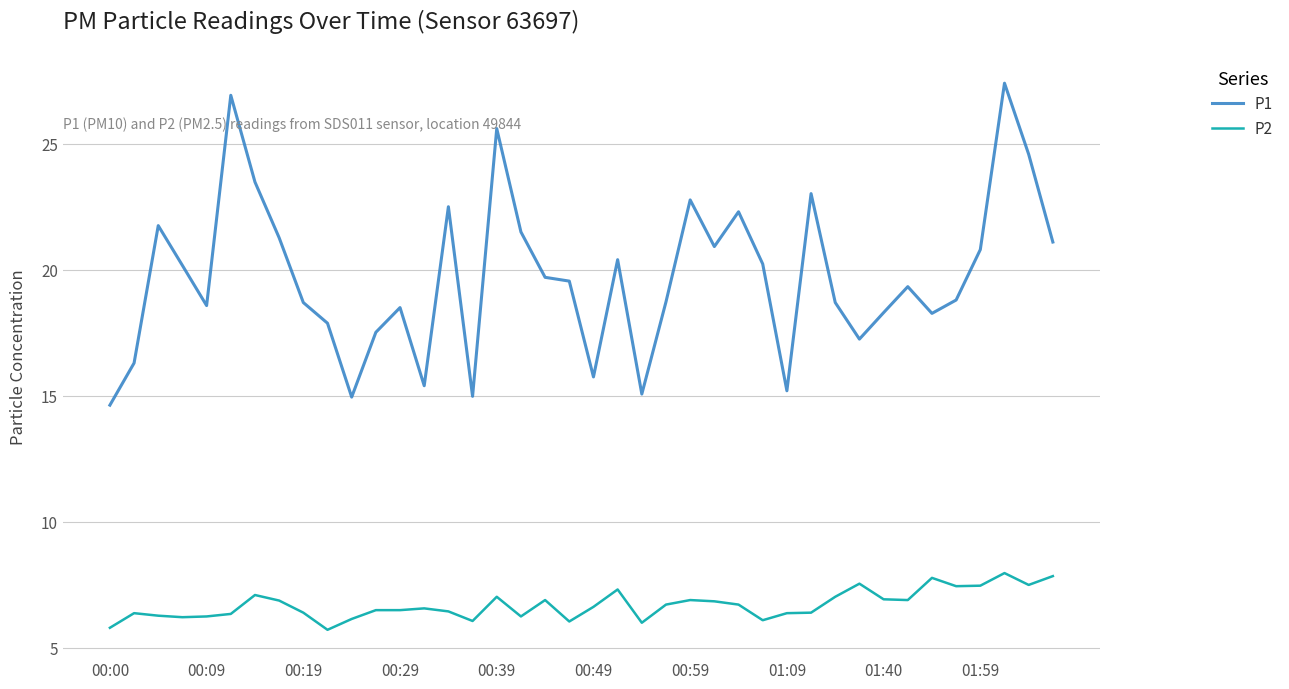

Which series has the largest total across all categories?

P1